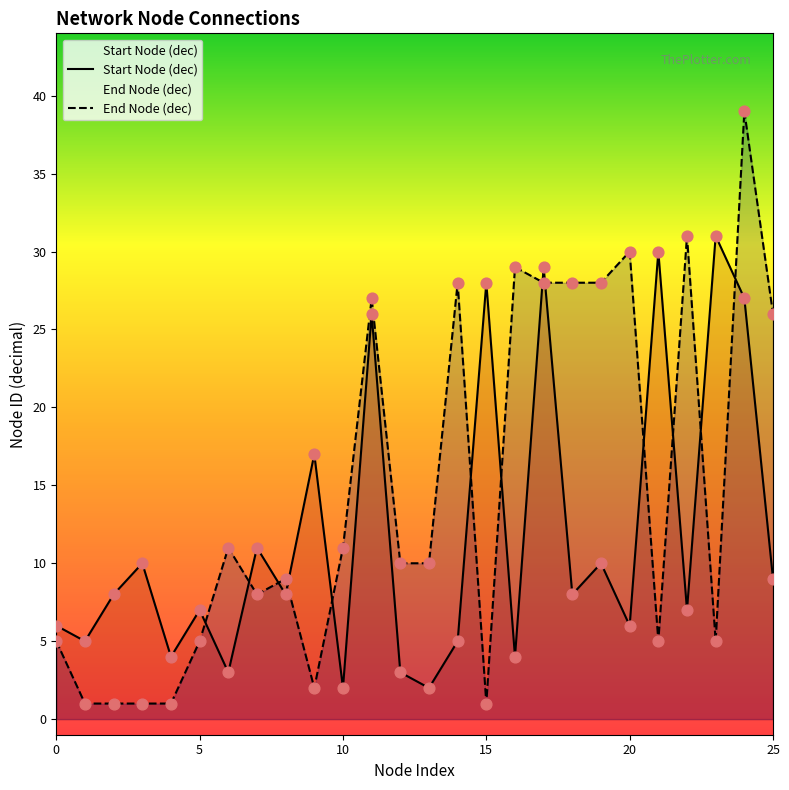

At which category is the sum across all series the highest?

24